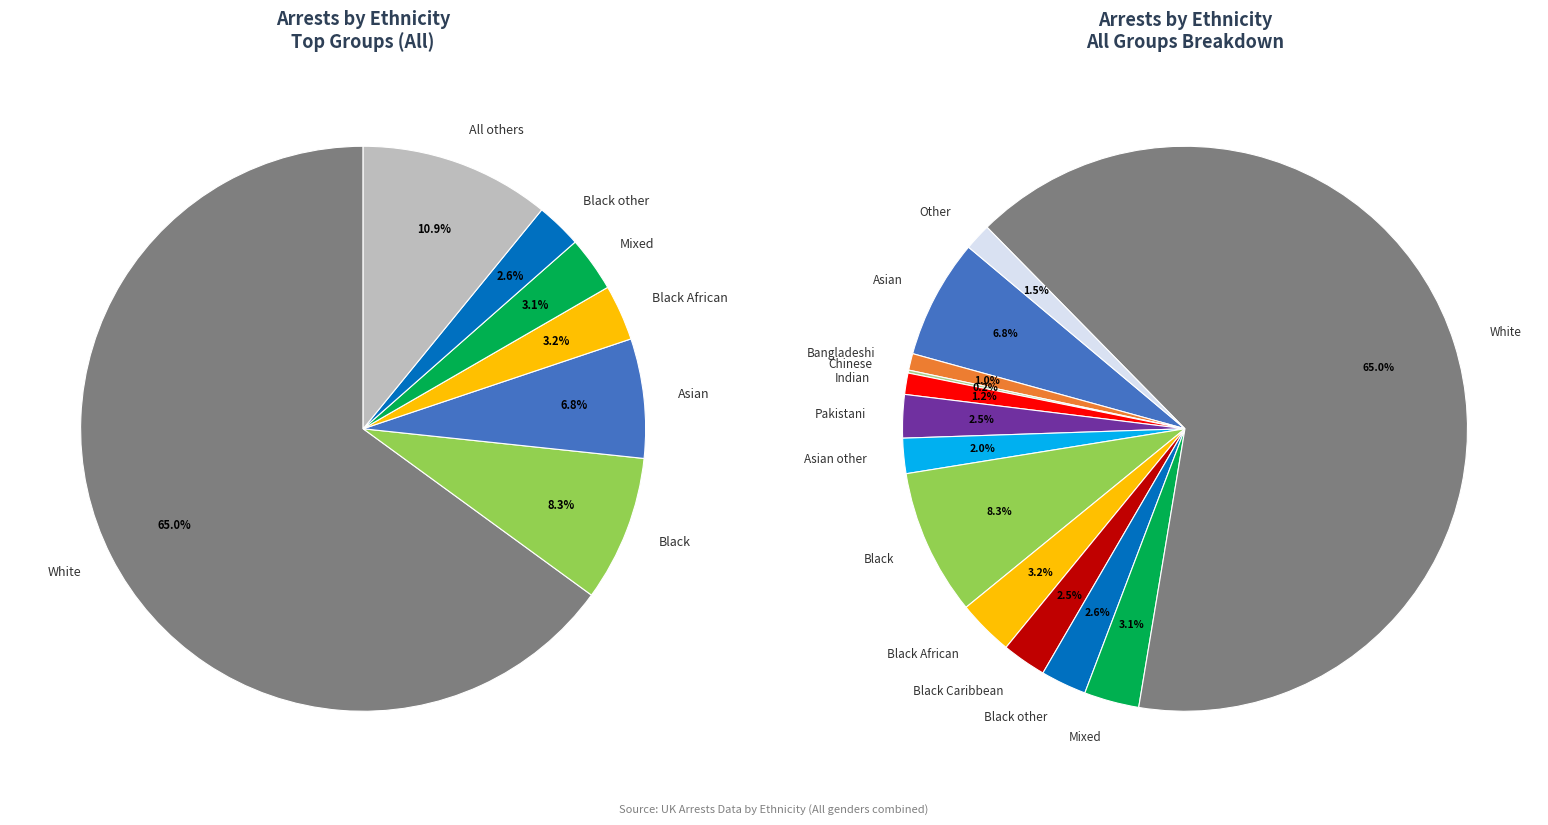

How much of the chart is everything except Black?

91.7%